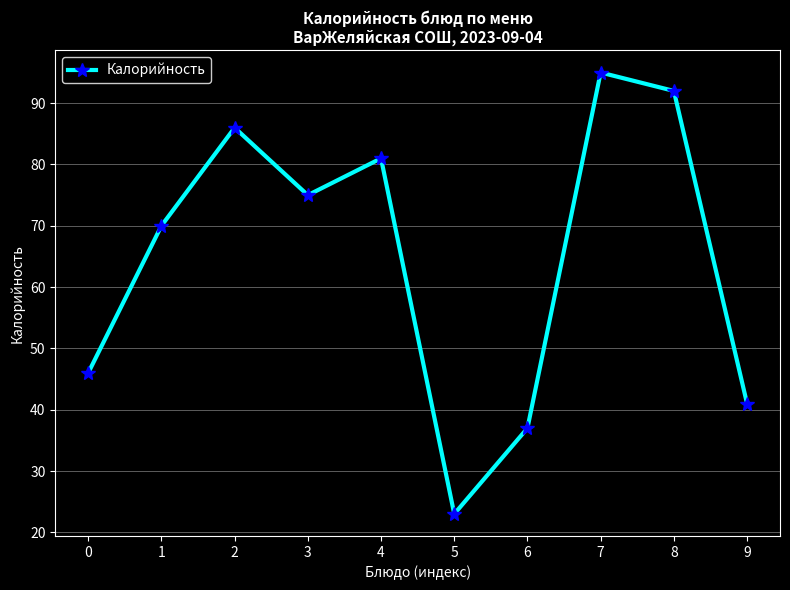

How many lines are shown in the chart?

1